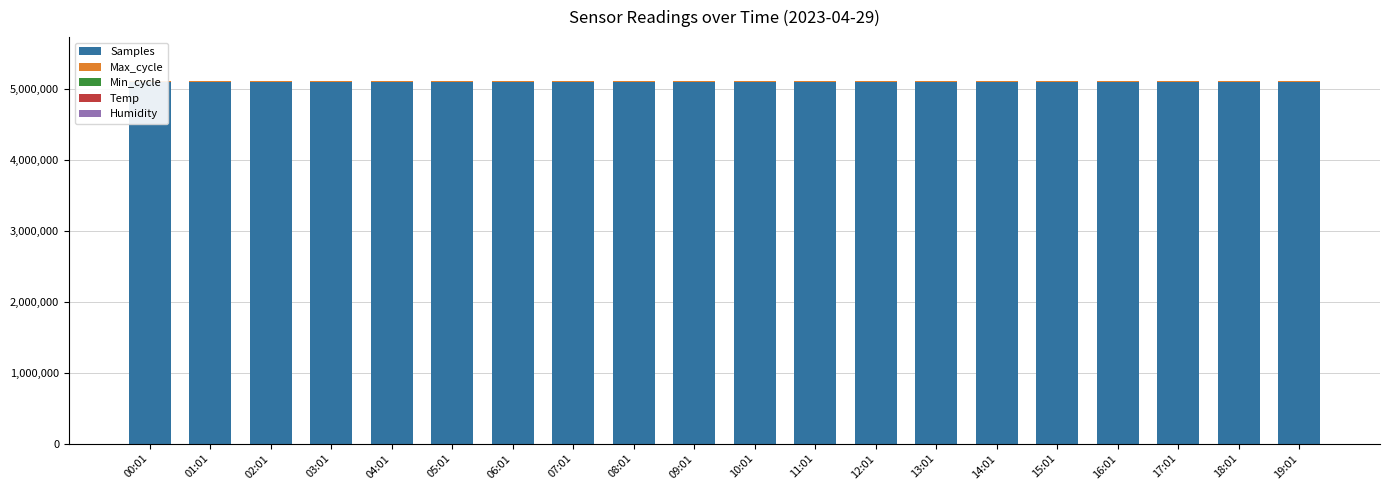

What is the total value across all series at 19:01?

5112985.6